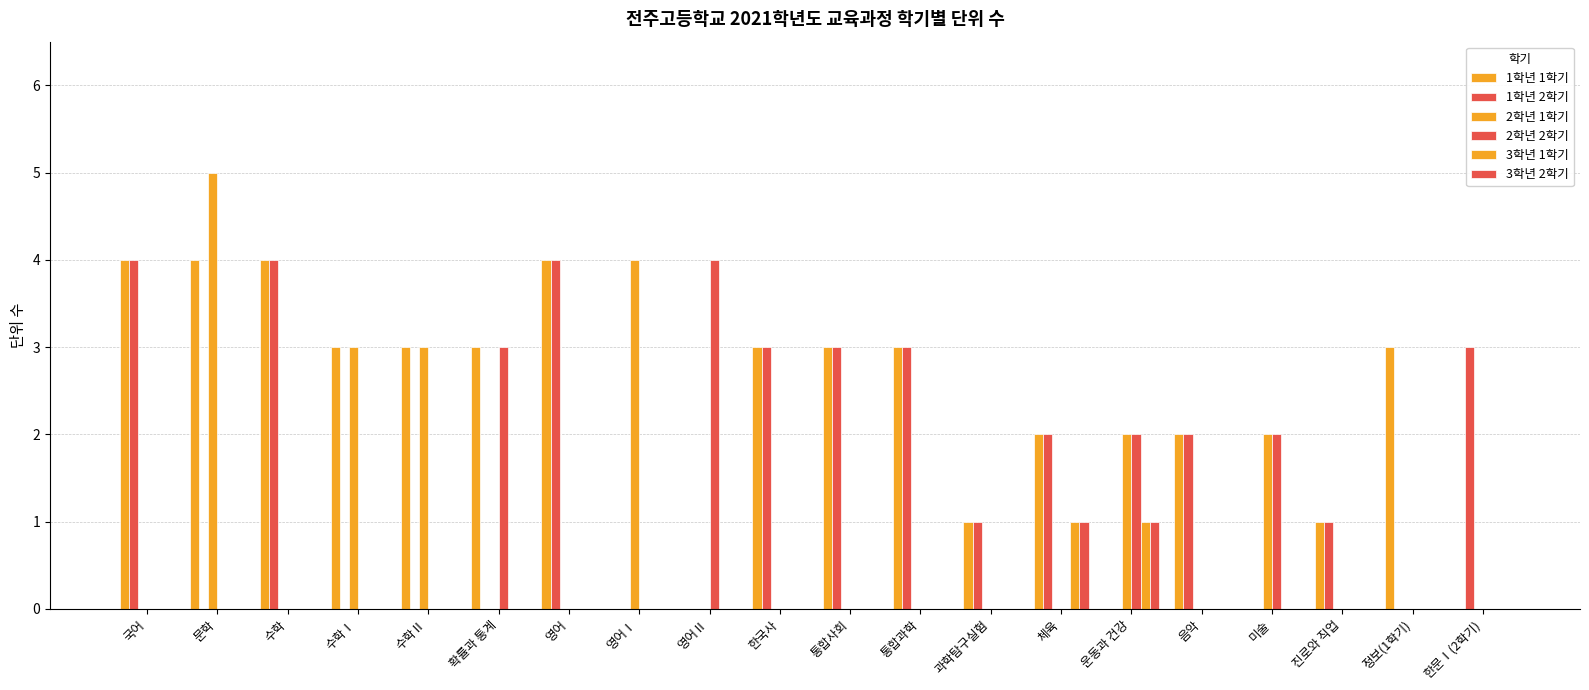

Which series has the widest spread of values?

2학년 1학기